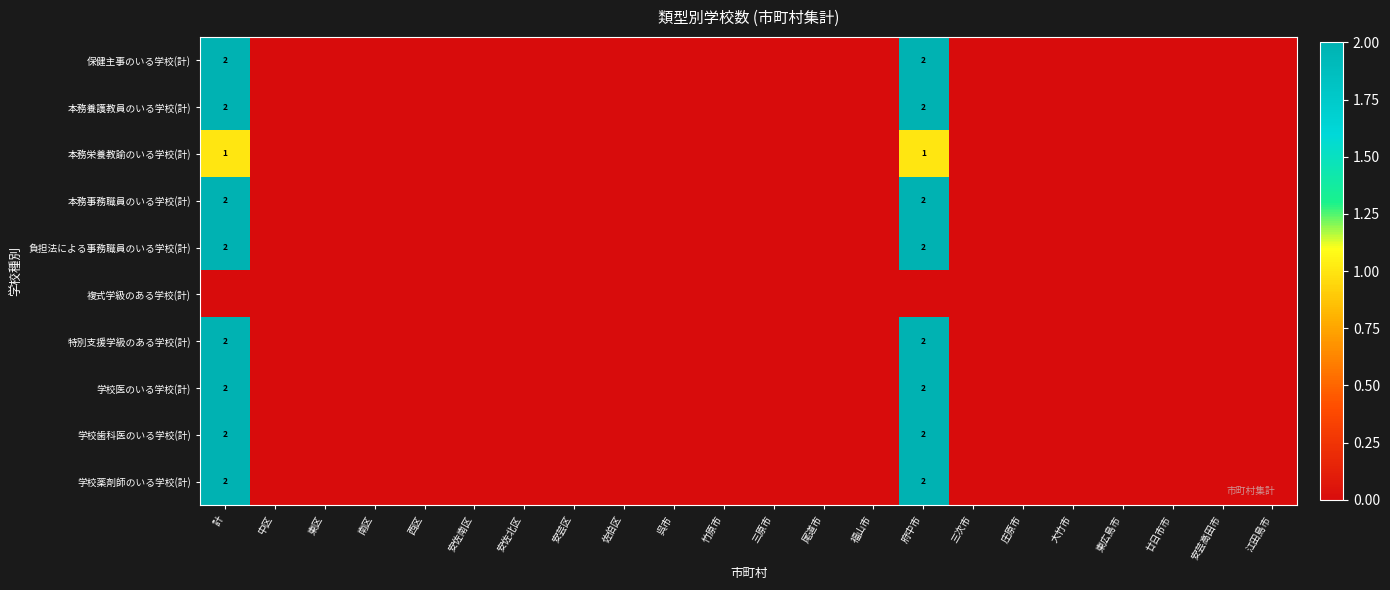

The value of 学校歯科医のいる学校(計) at 計 is 2. True or false?

True